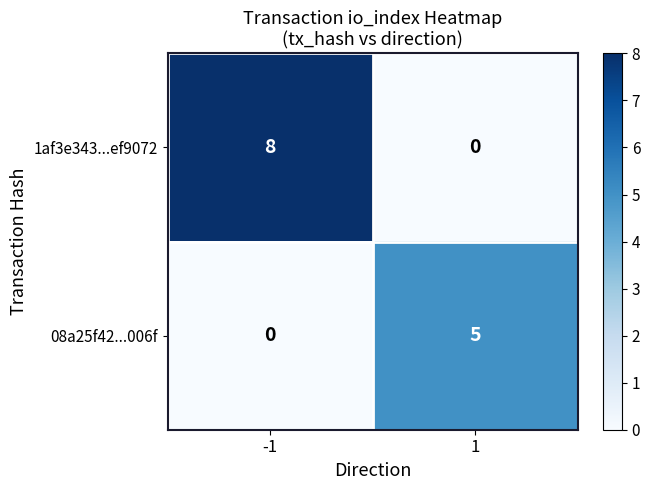

What is the total value across all series at 1?

5